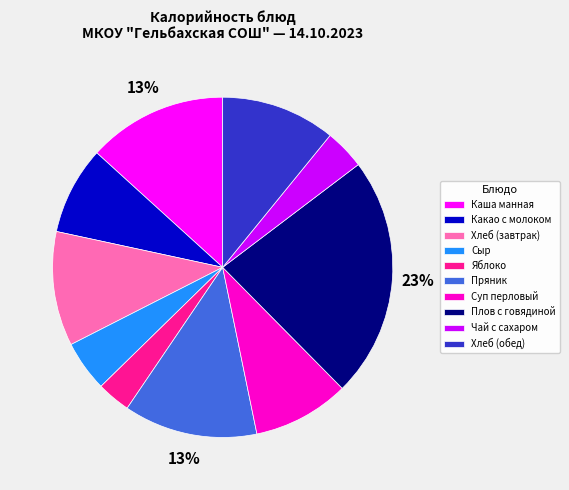

What is the largest slice in the pie chart?

Плов с говядиной